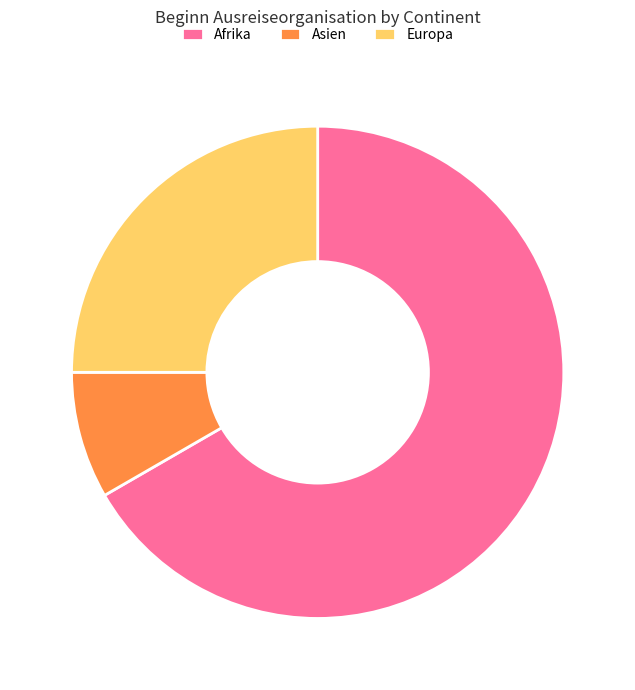

How many slices are in this pie chart?

3